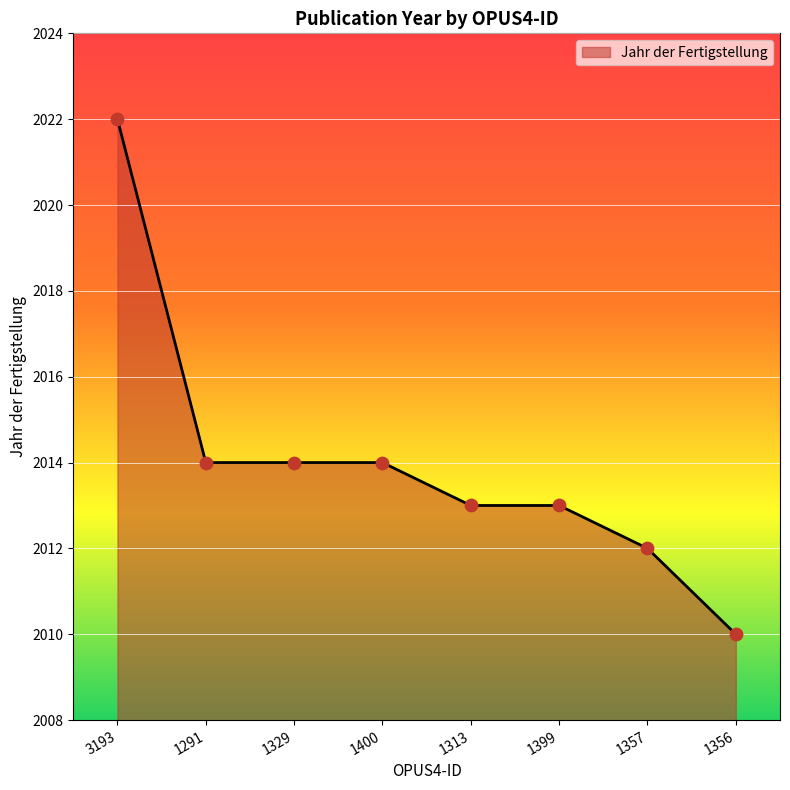

What is the ratio of the value at 3193 to the value at 1400?

1.0